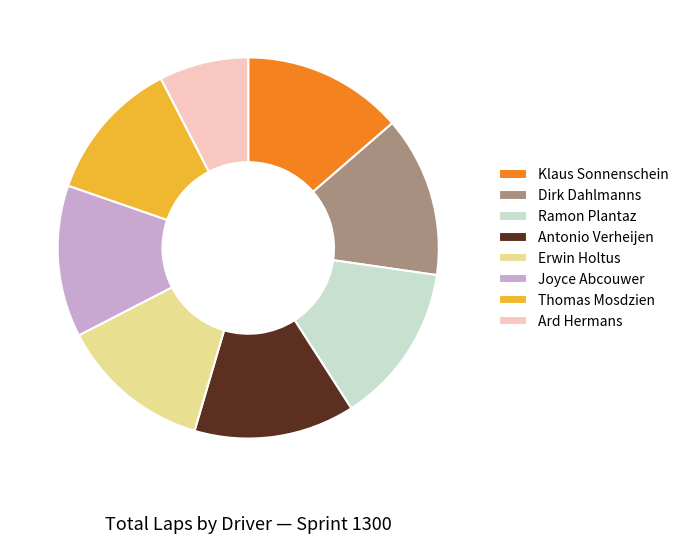

Which slice is the smallest?

Ard Hermans